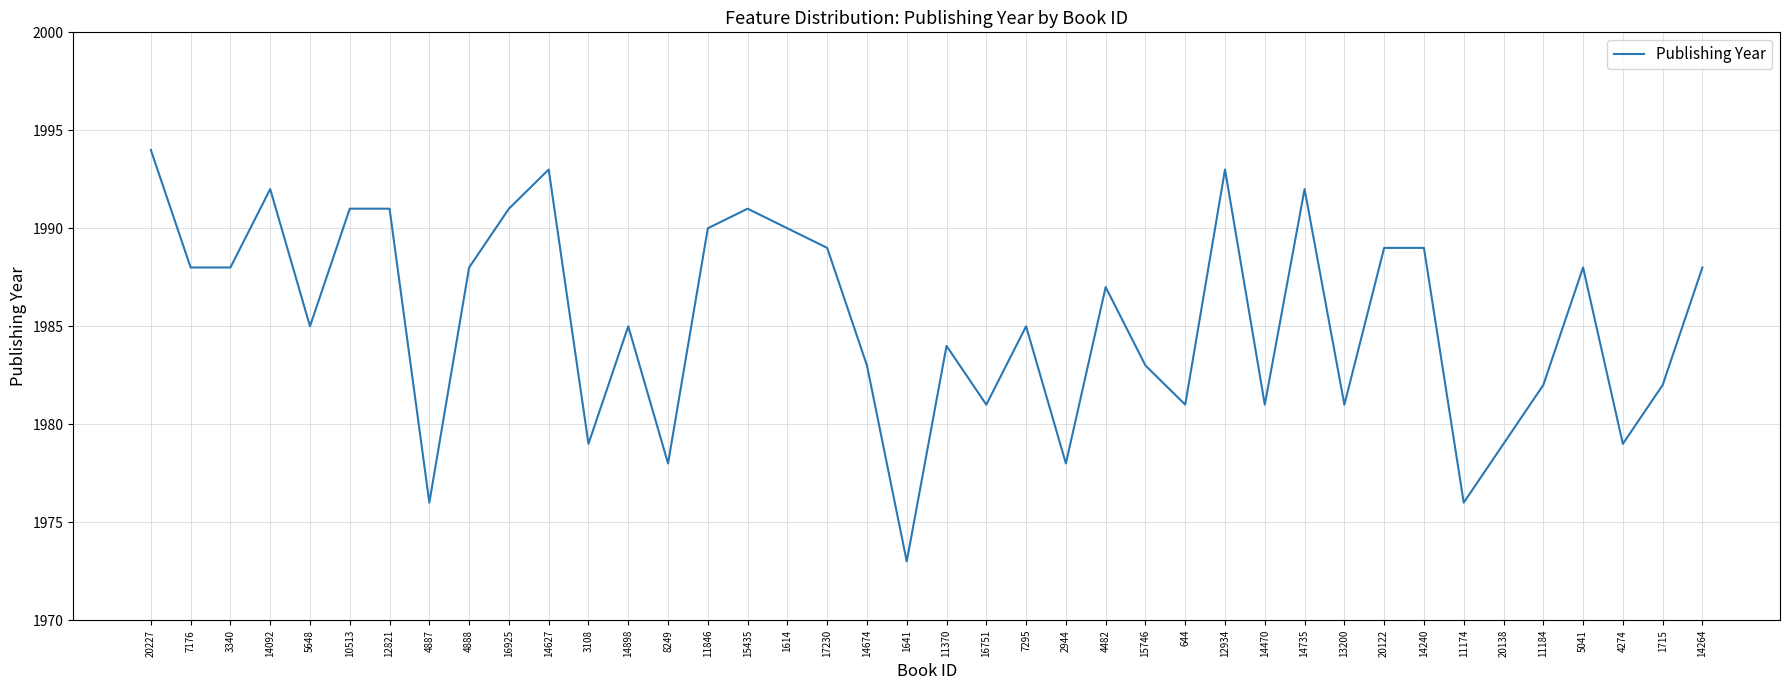

True or false: the data has more than 1 interior local peaks.

True